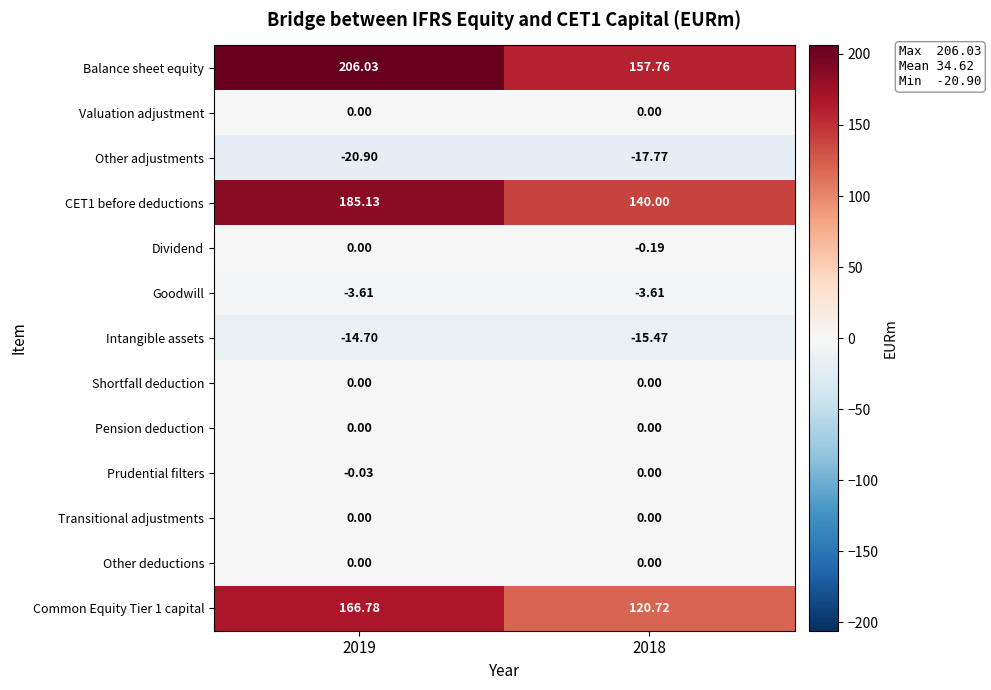

Which series changed the most between 2019 and 2018?

Balance sheet equity